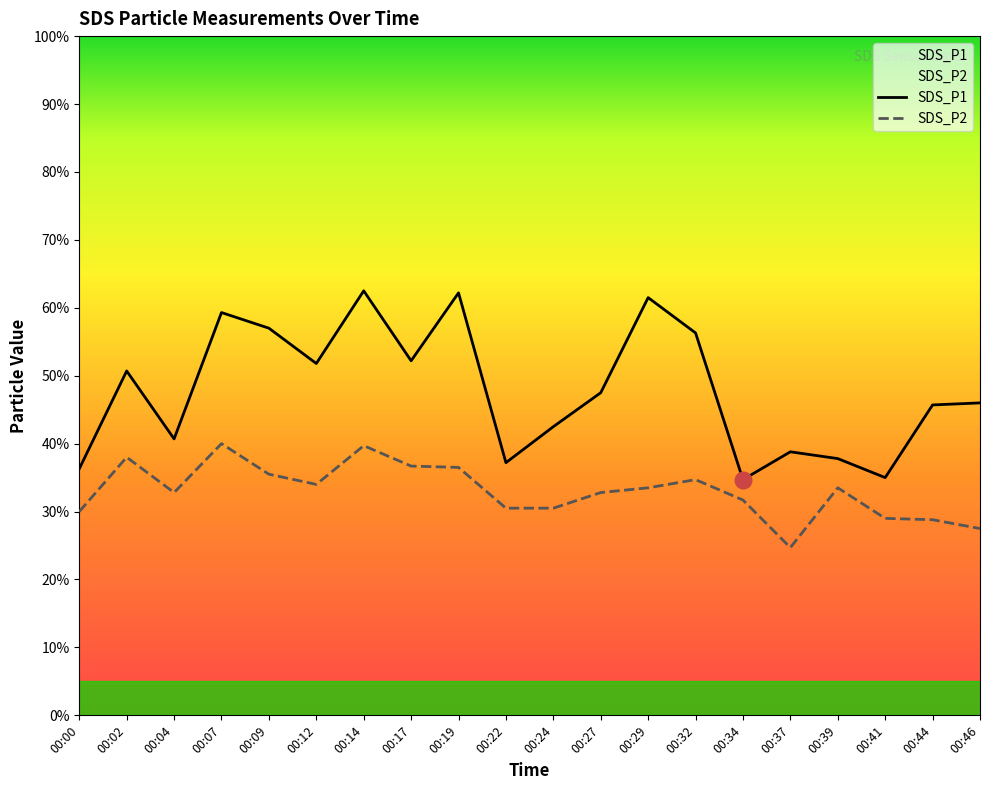

Between 00:02 and 00:19, which is larger?

00:19